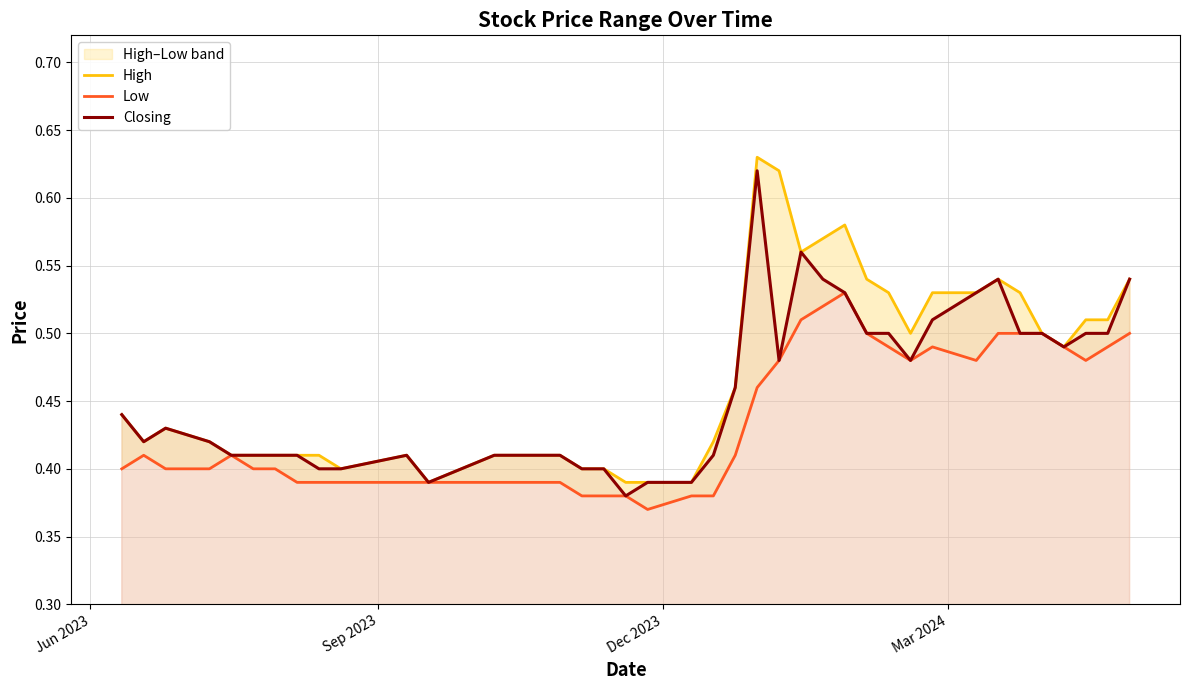

Does the chart have visible grid lines?

Yes